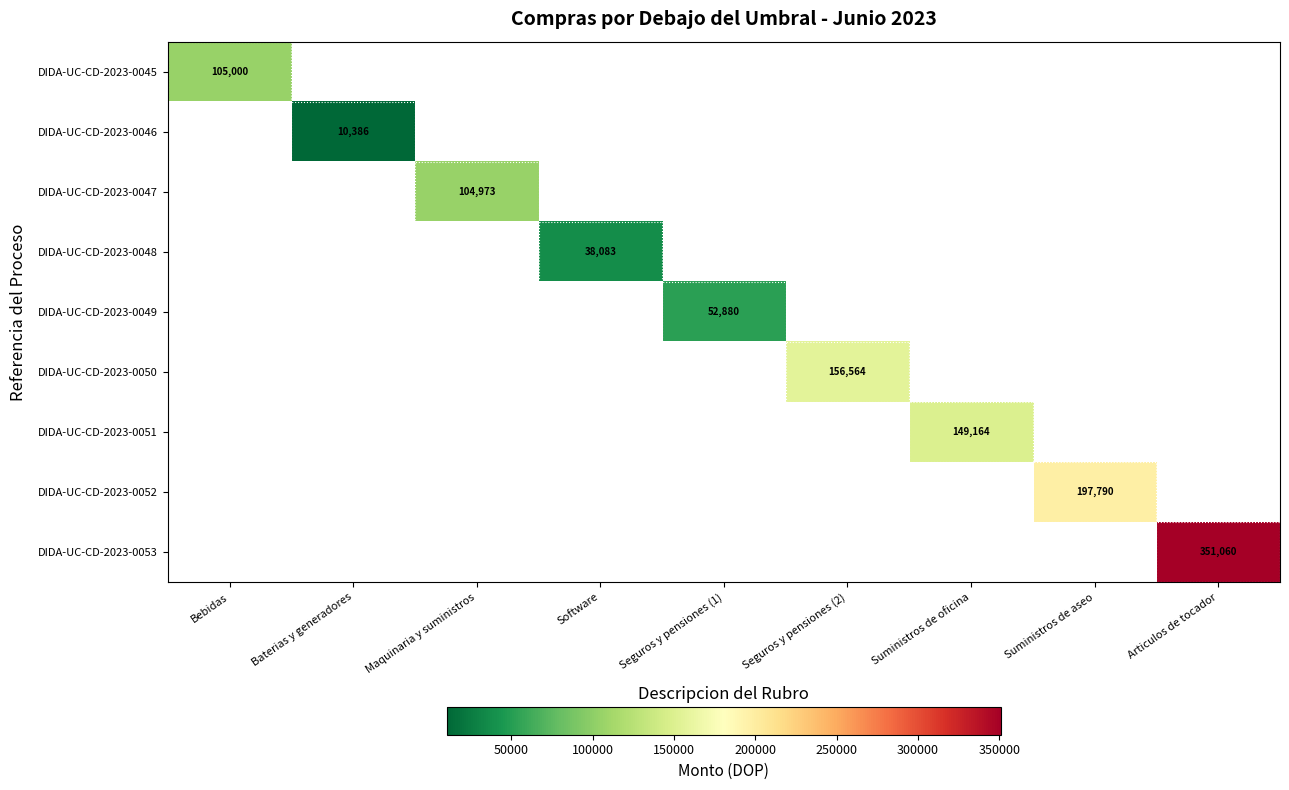

At which label does DIDA-UC-CD-2023-0049 first exceed 52879?

Seguros y pensiones (1)